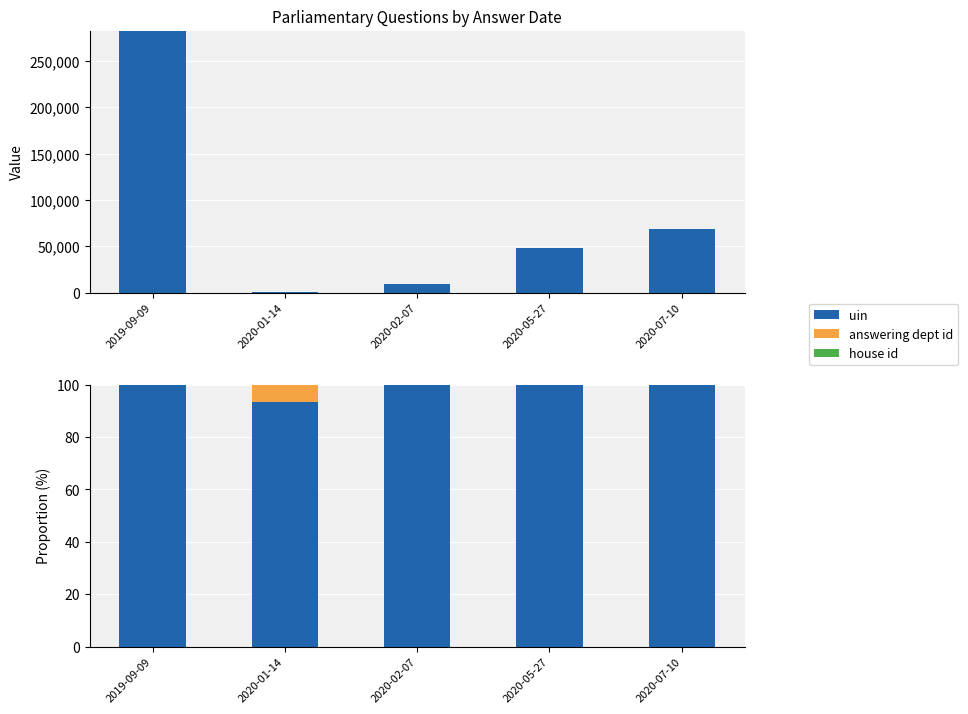

How many groups of bars are there?

5